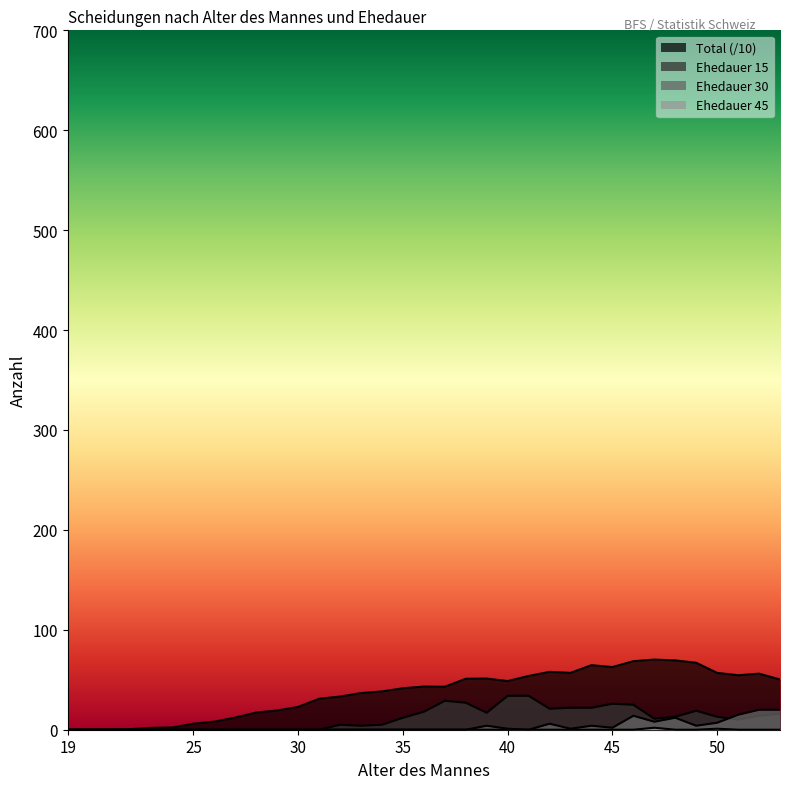

Does the chart display data point markers on the line(s)?

No